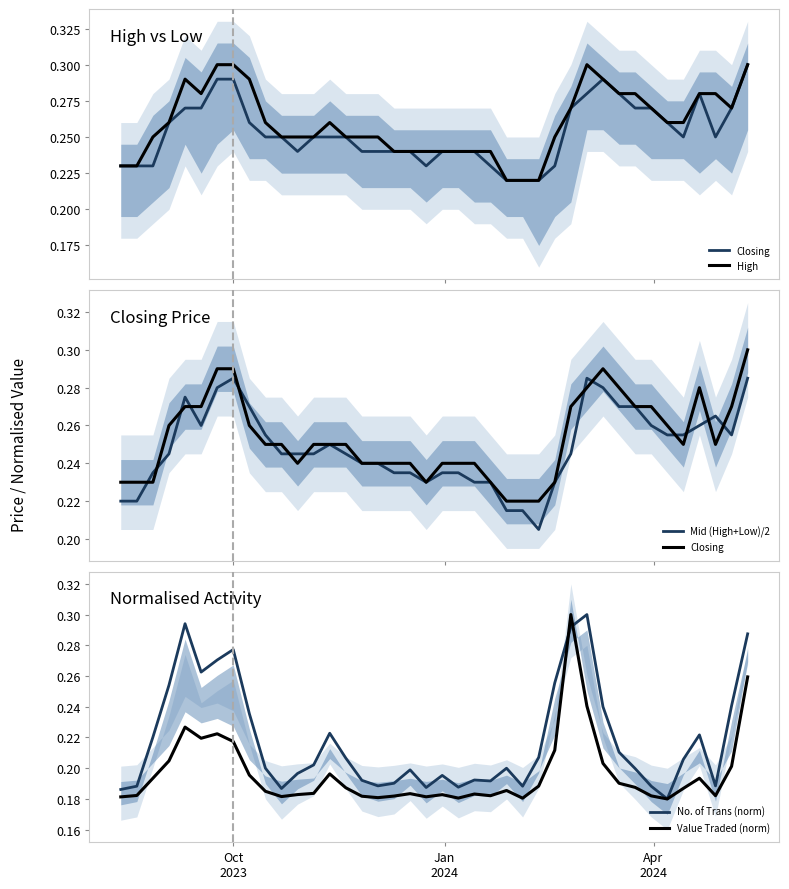

What are all the series names shown in the legend?

Closing, High, Mid (High+Low)/2, No. of Trans (norm), Value Traded (norm)